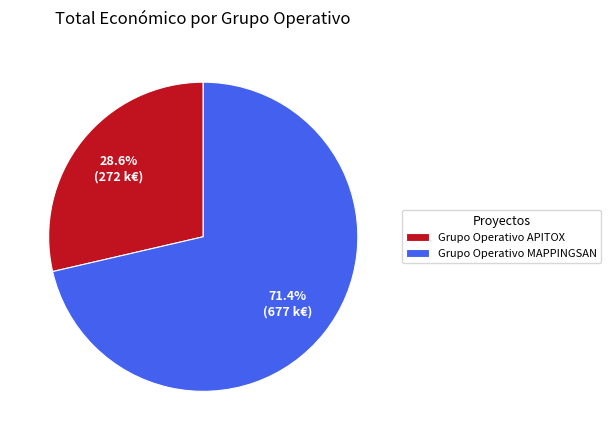

What percentage is the Grupo Operativo MAPPINGSAN slice, to the nearest percent?

71%